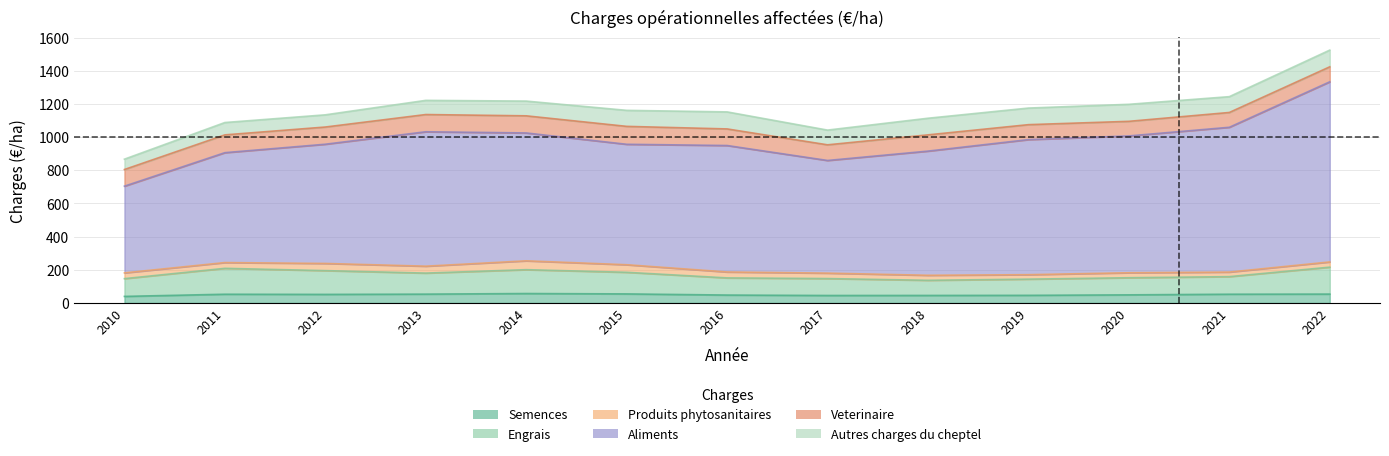

How many lines are shown in the chart?

6